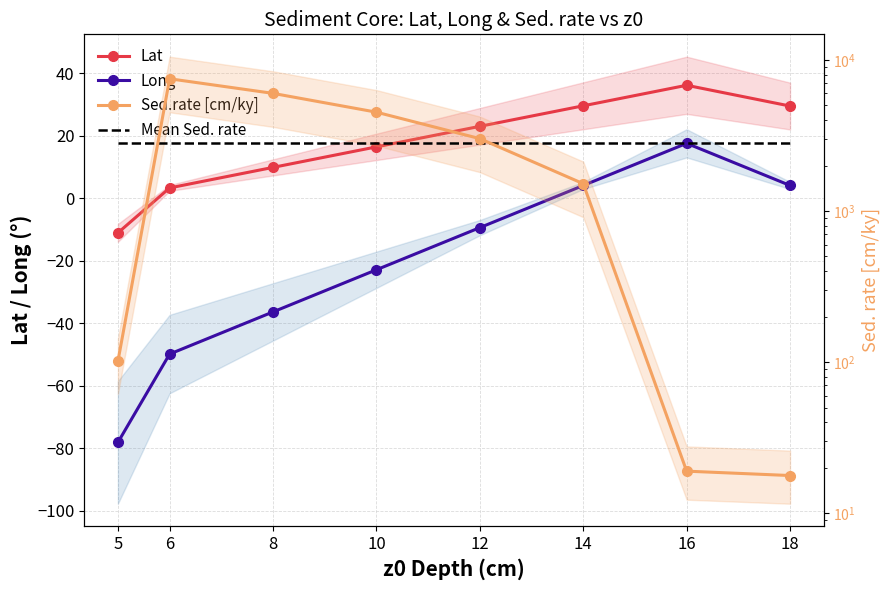

True or false: Sed.rate [cm/ky] and Long cross at least once.

False